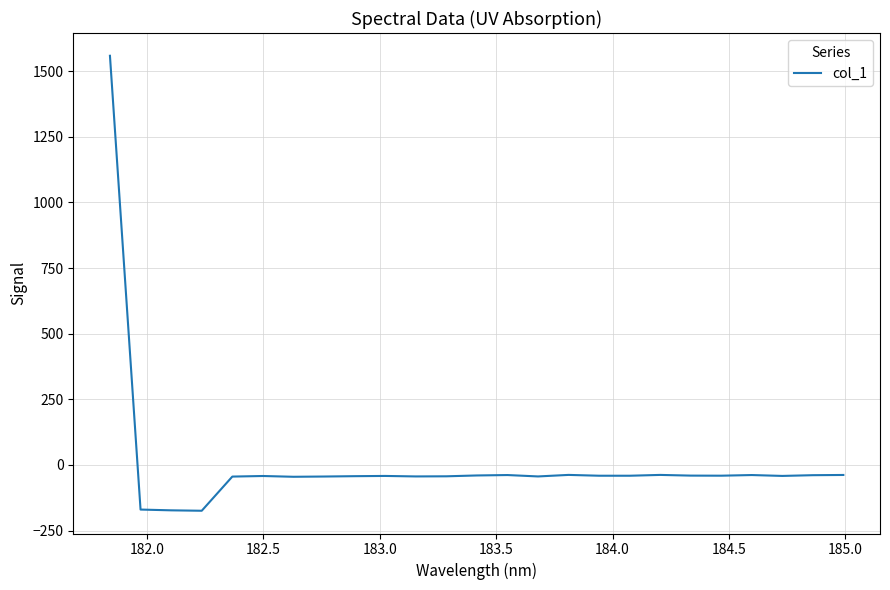

What is the average value?

6.8